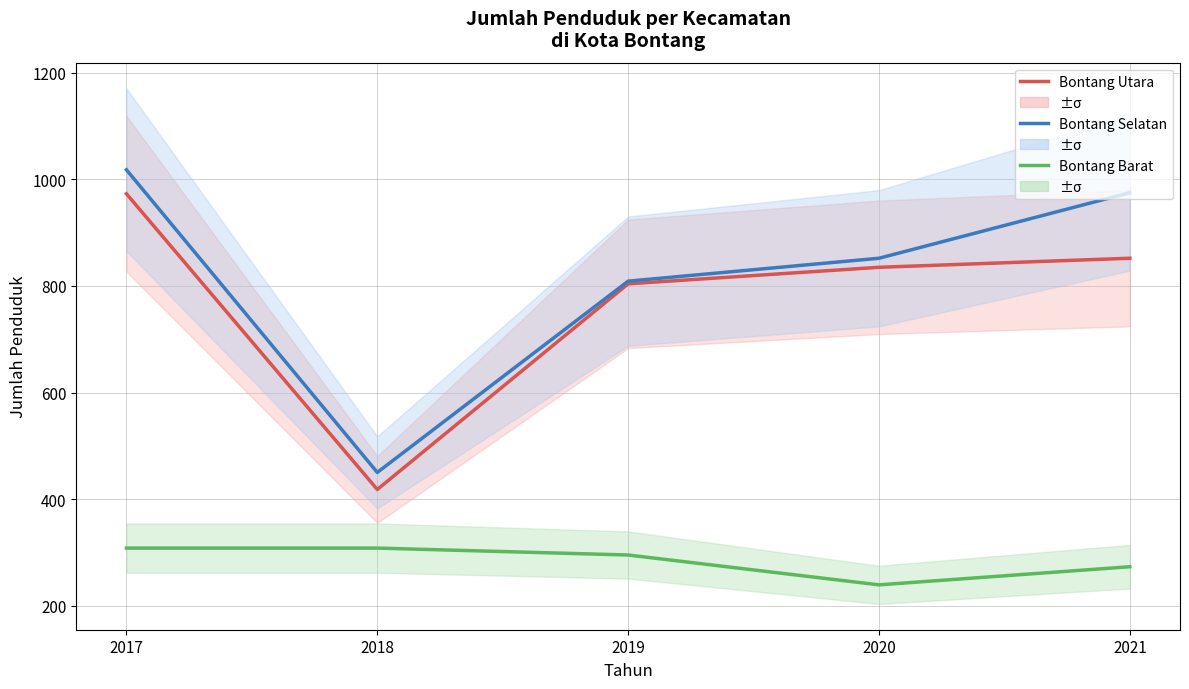

Which has a higher value, 2019 or 2020?

2020